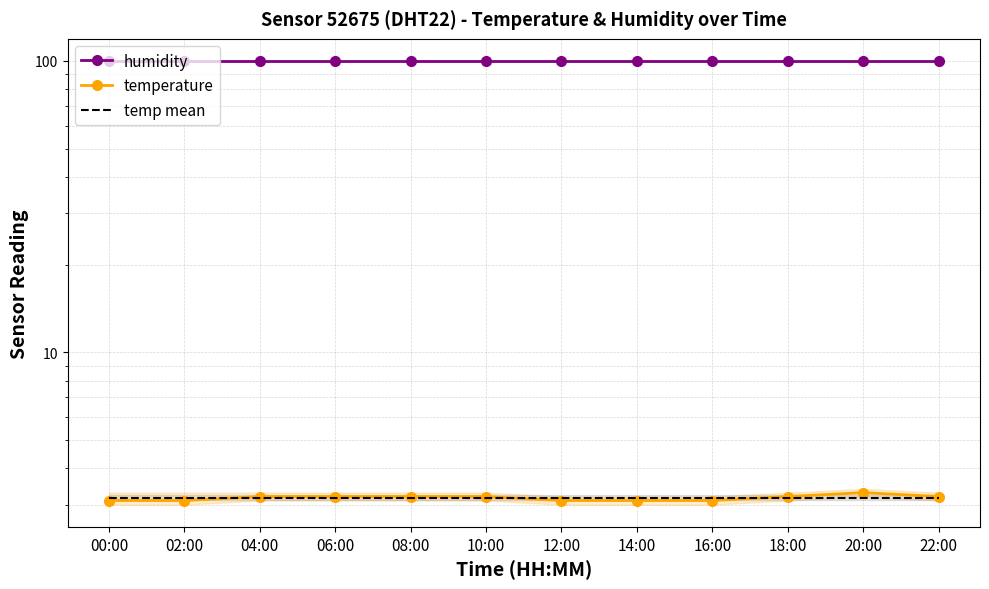

Reading left to right, extract all data points from this chart.

humidity: 99.9	99.9	99.9	99.9	99.9	99.9	99.9	99.9	99.9	99.9	99.9	99.9
temperature: 3.1	3.1	3.2	3.2	3.2	3.2	3.1	3.1	3.1	3.2	3.3	3.2
temp mean: 3.2	3.2	3.2	3.2	3.2	3.2	3.2	3.2	3.2	3.2	3.2	3.2